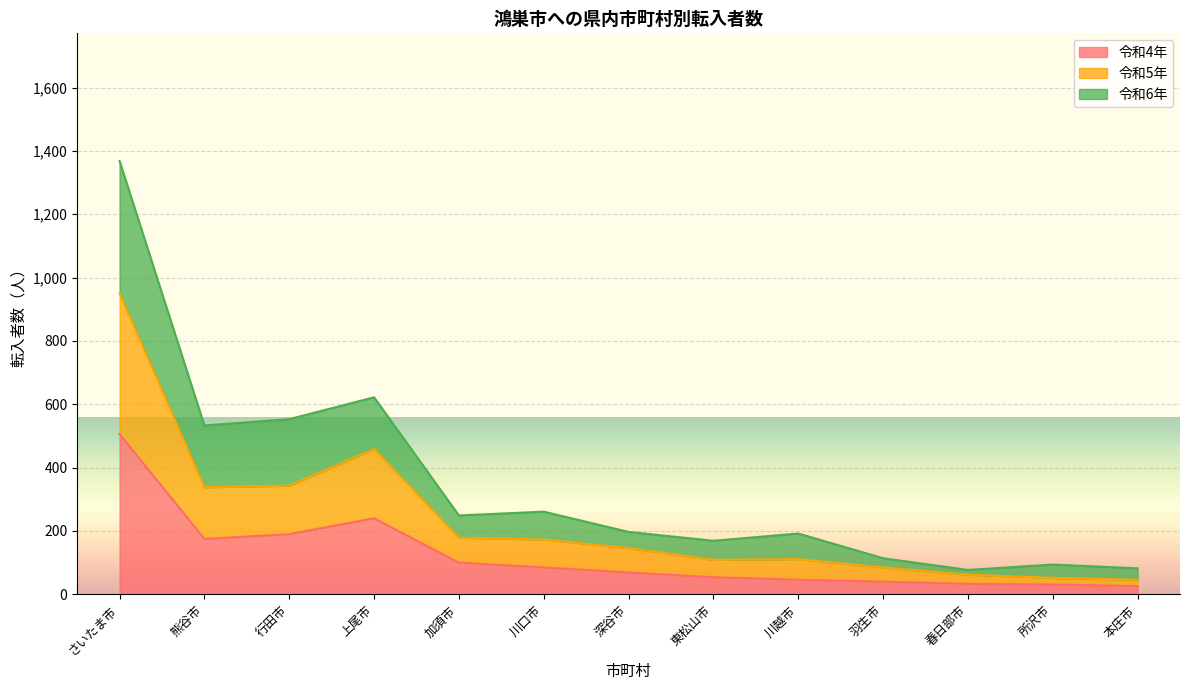

Where is 令和4年 nearest to the value 266?

上尾市